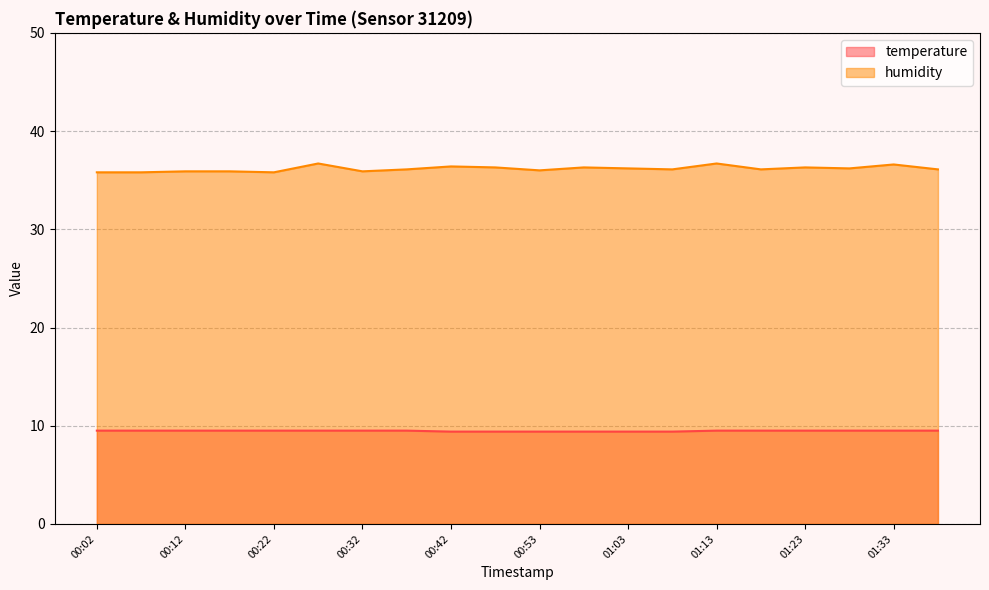

What is the spread (max minus min) of values at 00:27?

27.2